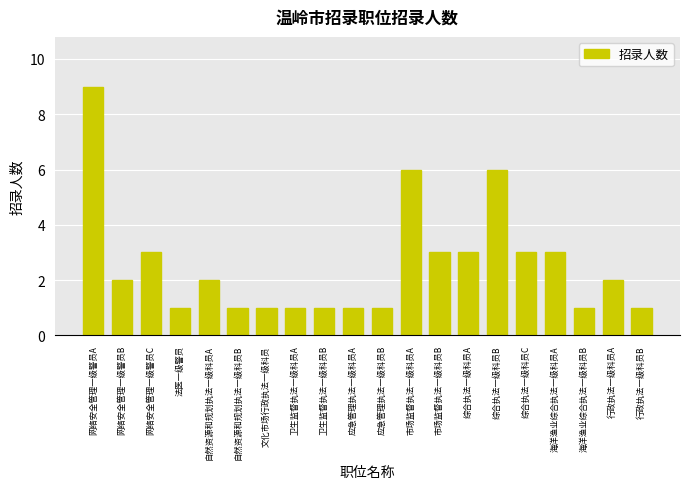

Which has a higher value, 市场监督执法一级科员B or 法医一级警员?

市场监督执法一级科员B